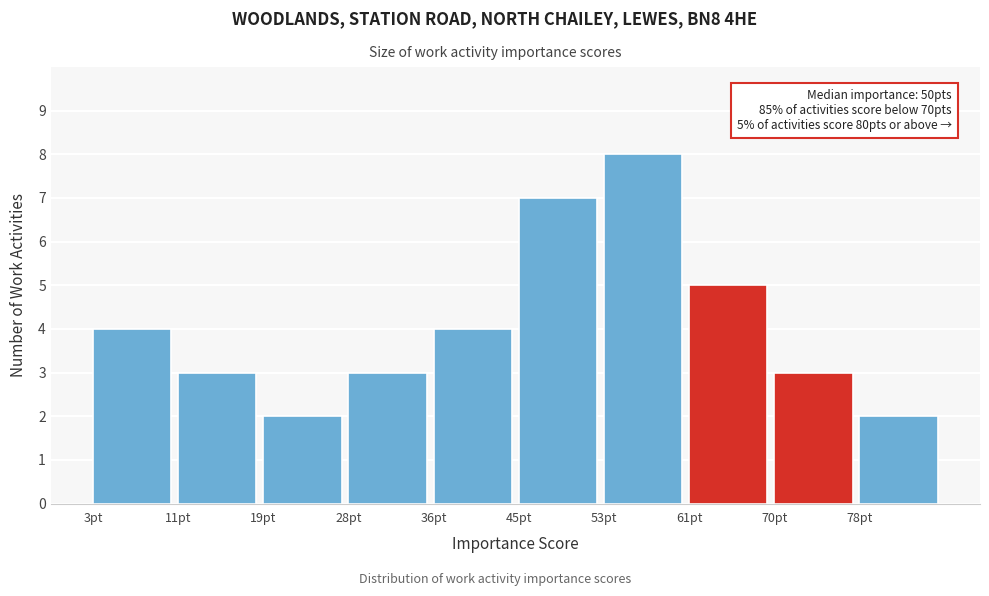

Which range on the x-axis has the tallest bar?

53.4 to 61.8